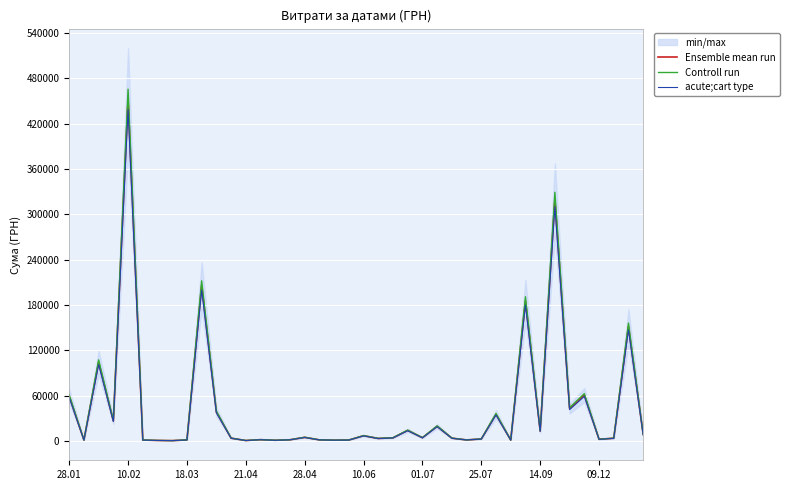

Rank the series at 25.07 from lowest to highest value.

acute;cart type, Ensemble mean run, Controll run